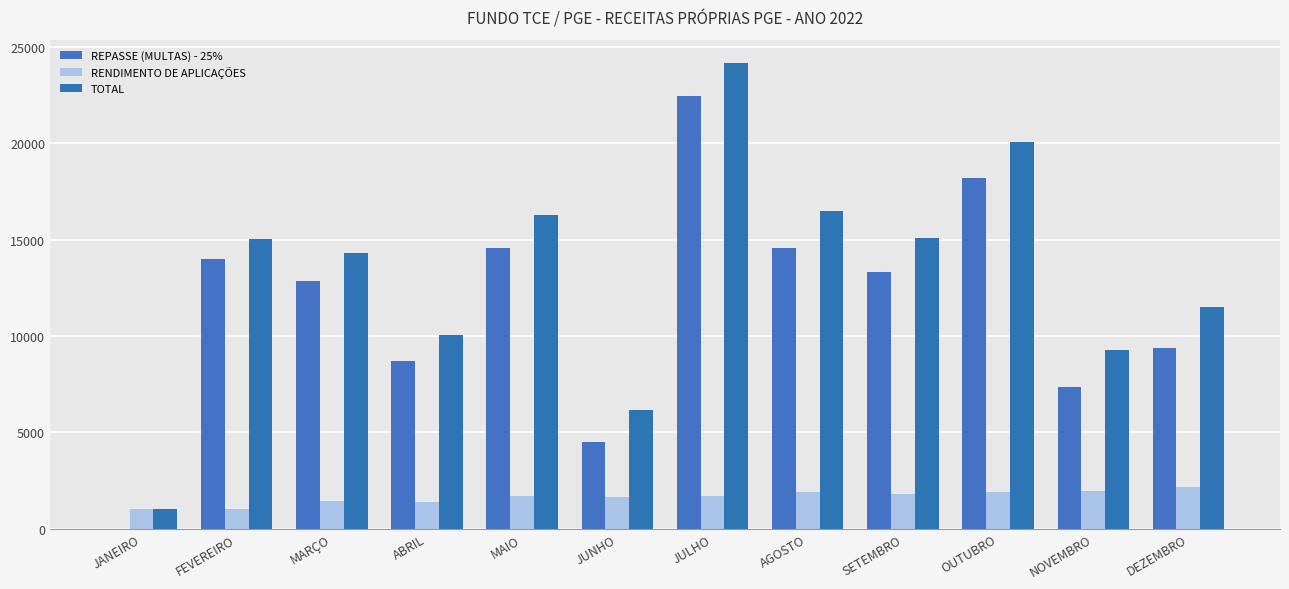

Reading left to right, list all the values displayed in this chart.

REPASSE (MULTAS) - 25%: JANEIRO=0.0	FEVEREIRO=13985.6	MARÇO=12841.9	ABRIL=8688.6	MAIO=14565.0	JUNHO=4488.3	JULHO=22458.9	AGOSTO=14554.8	SETEMBRO=13316.4	OUTUBRO=18188.7	NOVEMBRO=7344.1	DEZEMBRO=9379.9
RENDIMENTO DE APLICAÇÕES: JANEIRO=1015.5	FEVEREIRO=1046.2	MARÇO=1447.9	ABRIL=1366.7	MAIO=1701.1	JUNHO=1659.5	JULHO=1692.3	AGOSTO=1926.6	SETEMBRO=1787.1	OUTUBRO=1883.3	NOVEMBRO=1941.7	DEZEMBRO=2143.0
TOTAL: JANEIRO=1015.5	FEVEREIRO=15031.8	MARÇO=14289.8	ABRIL=10055.4	MAIO=16266.1	JUNHO=6147.9	JULHO=24151.2	AGOSTO=16481.5	SETEMBRO=15103.5	OUTUBRO=20072.0	NOVEMBRO=9285.8	DEZEMBRO=11523.0